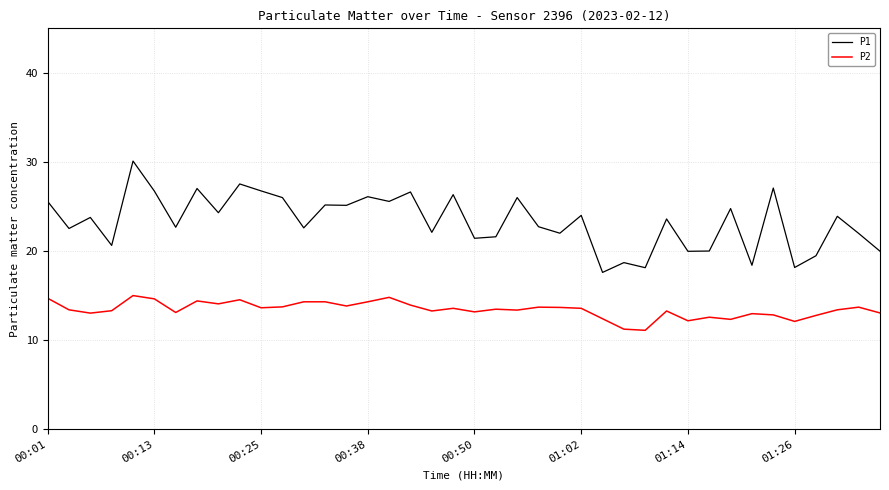

True or false: P1 and P2 cross at least once.

False